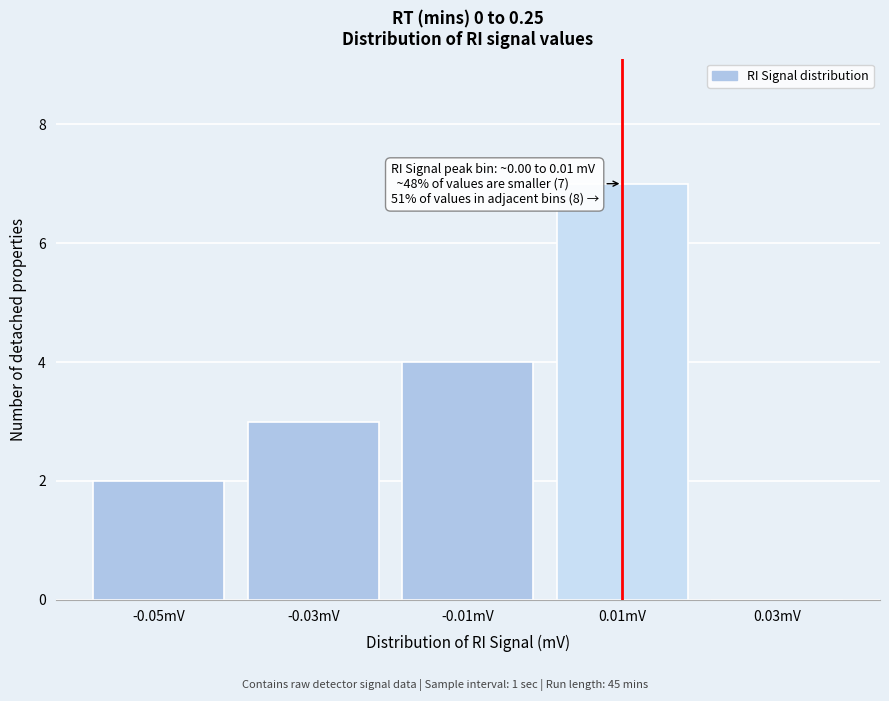

Reading left to right, extract all data points from this chart.

-0.05mV=2	-0.03mV=3	-0.01mV=4	0.01mV=7	0.03mV=0